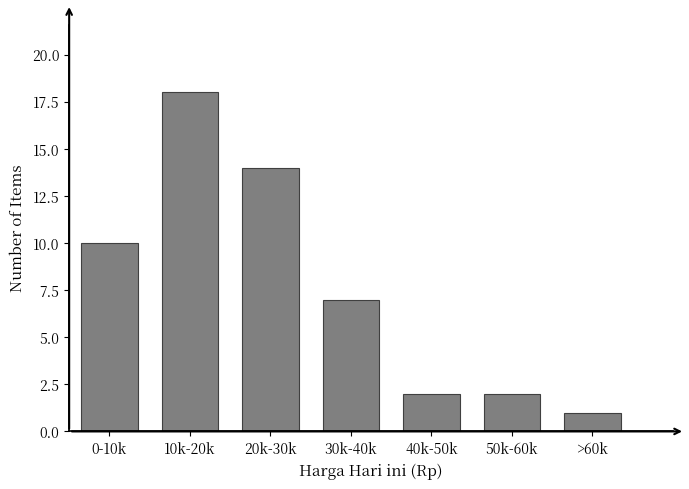

Reading left to right, list all the values displayed in this chart.

10	18	14	7	2	2	1